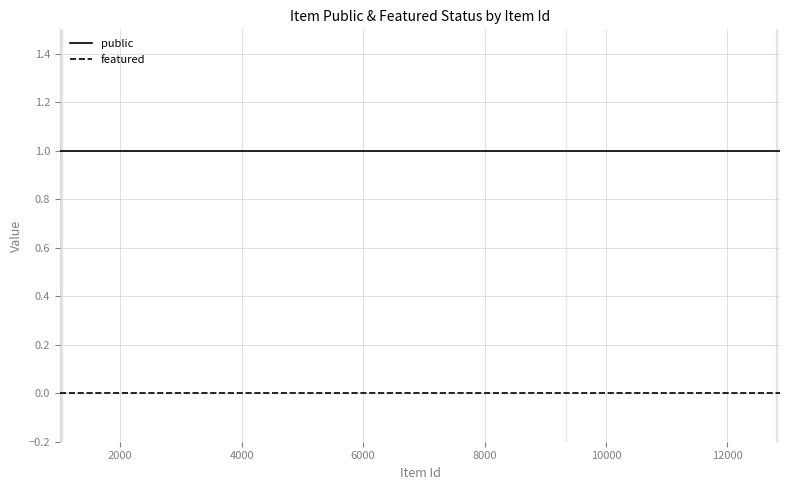

True or false: public and featured intersect in this chart.

False